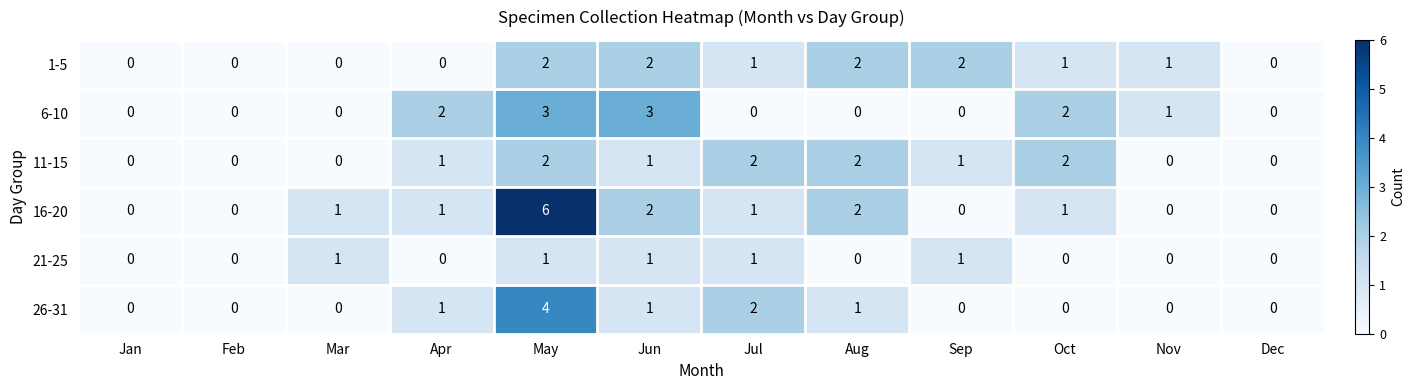

How many distinct data groups are displayed?

6